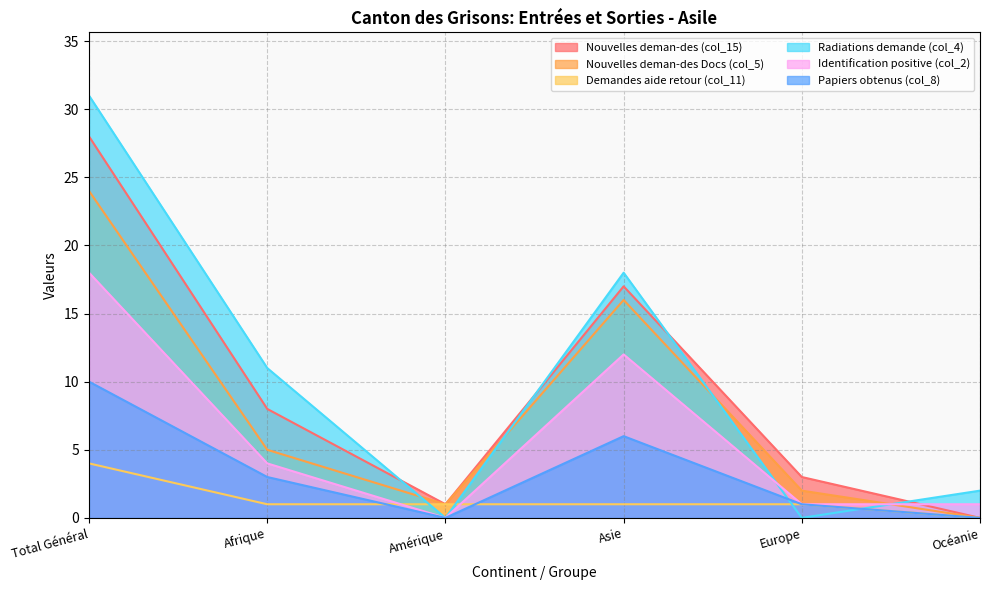

What position from the right is Total Général?

6